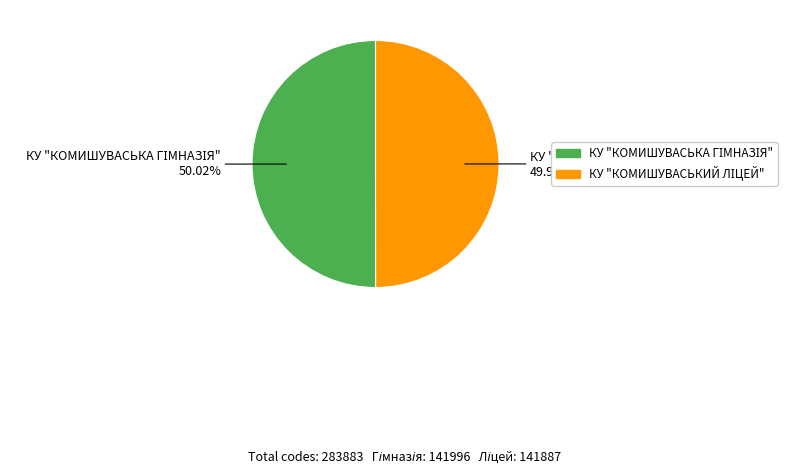

Does any single category account for the majority?

Yes